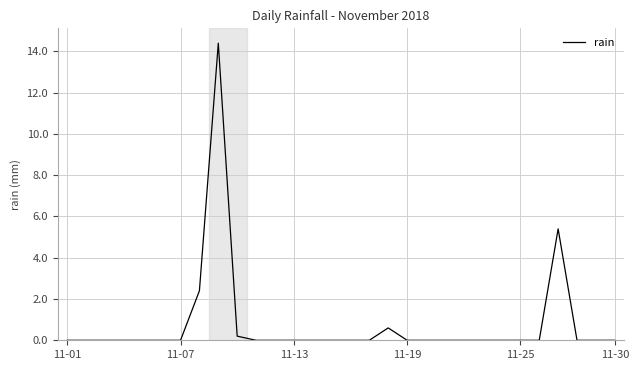

What is the greatest value displayed?

14.4